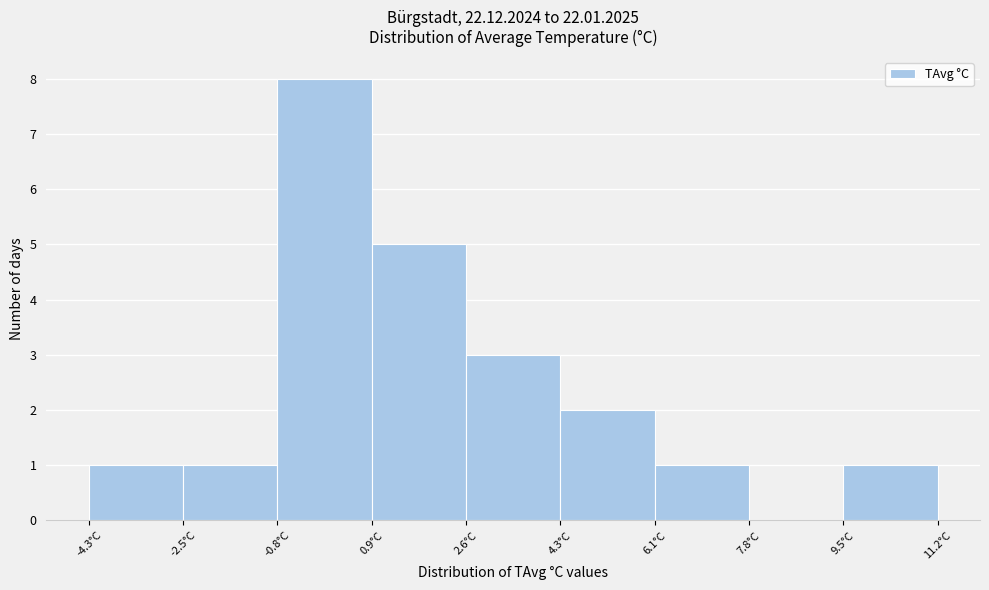

Reading left to right, transcribe this chart: for each bar, give the range it covers on the x-axis and its height. Neither the bar edges nor the heights are printed on the chart, so give them approximately, as read against the axes.

-4.2 to -2.6: 1
-2.6 to -0.8: 1
-0.8 to 0.8: 8
0.8 to 2.6: 5
2.6 to 4.4: 3
4.4 to 6.0: 2
6.0 to 7.8: 1
7.8 to 9.4: 0
9.4 to 11.2: 1